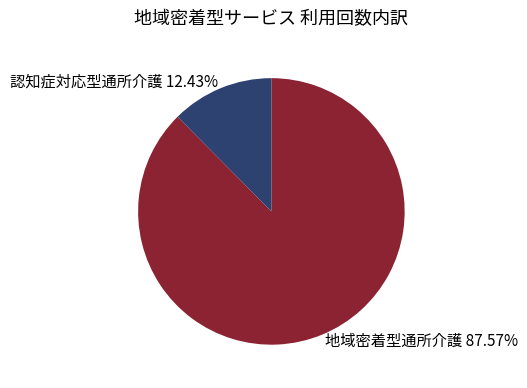

To the nearest percent, what is the difference between the largest and smallest slice percentages?

75%